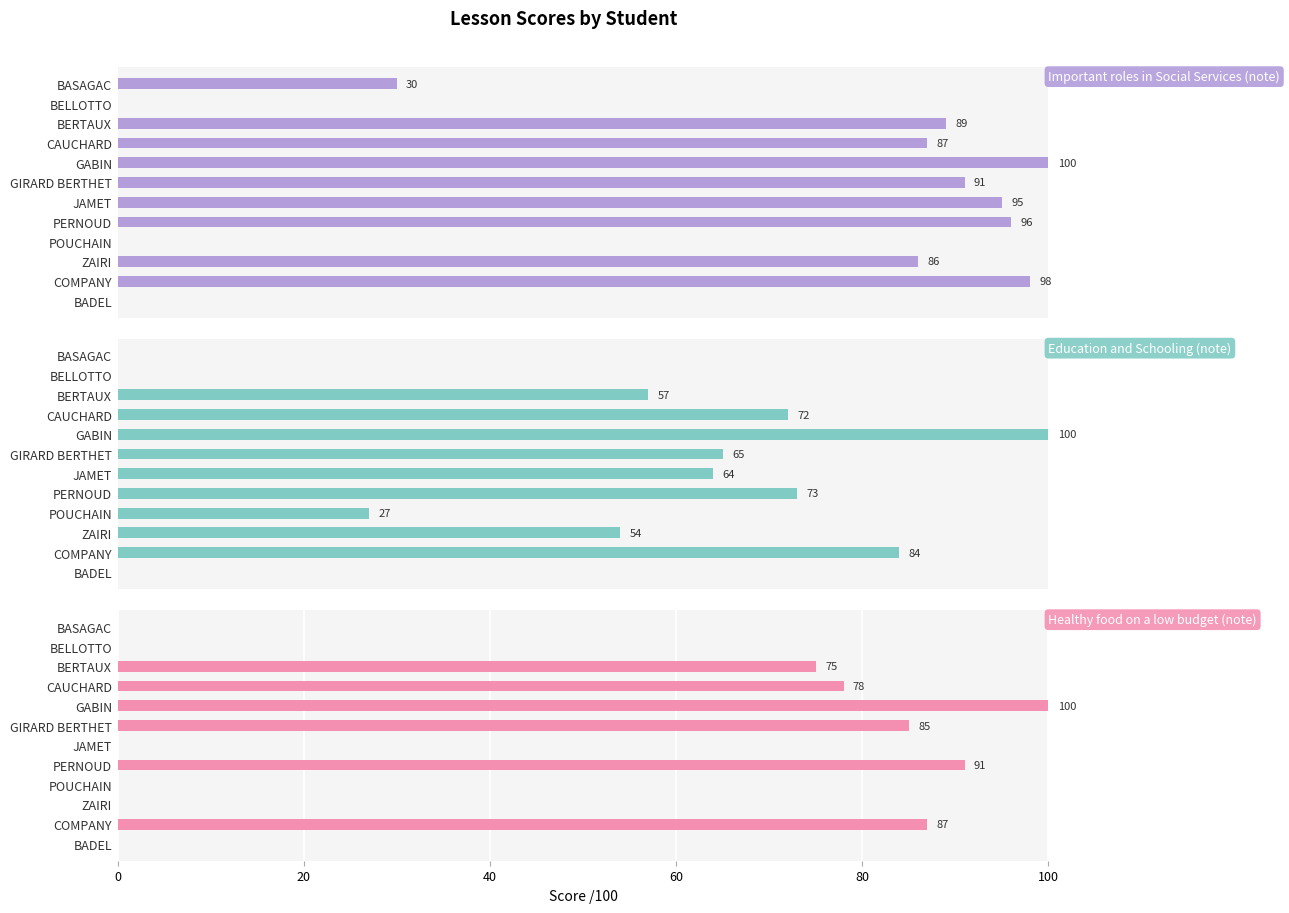

Reading left to right, transcribe all the data shown in this chart.

Important roles in Social Services (note): 30	0	89	87	100	91	95	96	0	86	98	0
Education and Schooling (note): 0	0	57	72	100	65	64	73	27	54	84	0
Healthy food on a low budget (note): 0	0	75	78	100	85	0	91	0	0	87	0